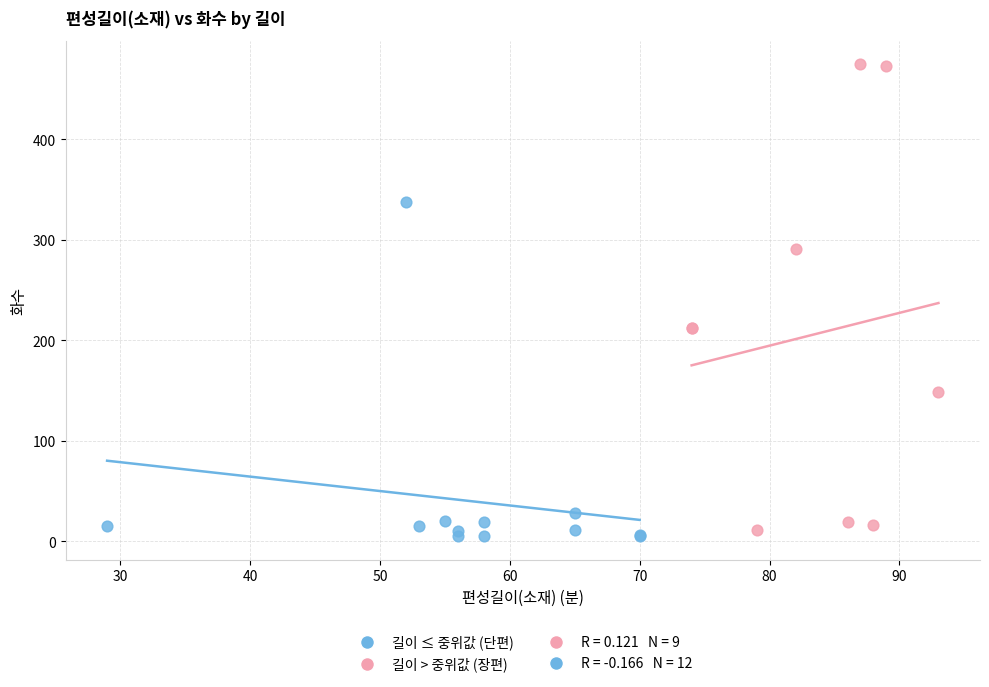

Which series has the widest spread of Y values?

길이 > 중위값 (장편)